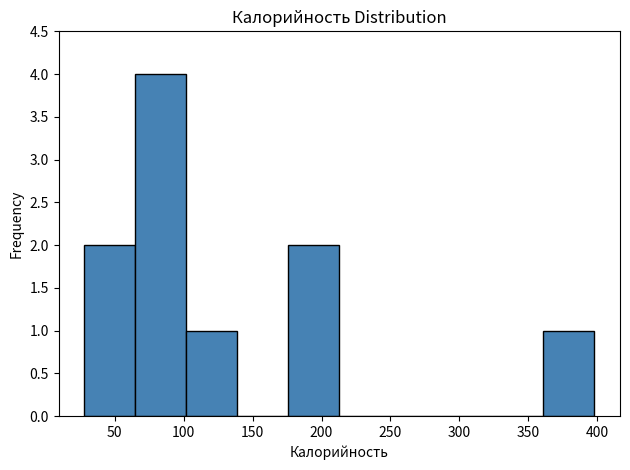

Reading left to right, transcribe this chart: for each bar, give the range it covers on the x-axis and its height. Neither the bar edges nor the heights are printed on the chart, so give them approximately, as read against the axes.

30 to 65: 2
65 to 100: 4
100 to 140: 1
140 to 175: 0
175 to 215: 2
215 to 250: 0
250 to 285: 0
285 to 325: 0
325 to 360: 0
360 to 400: 1